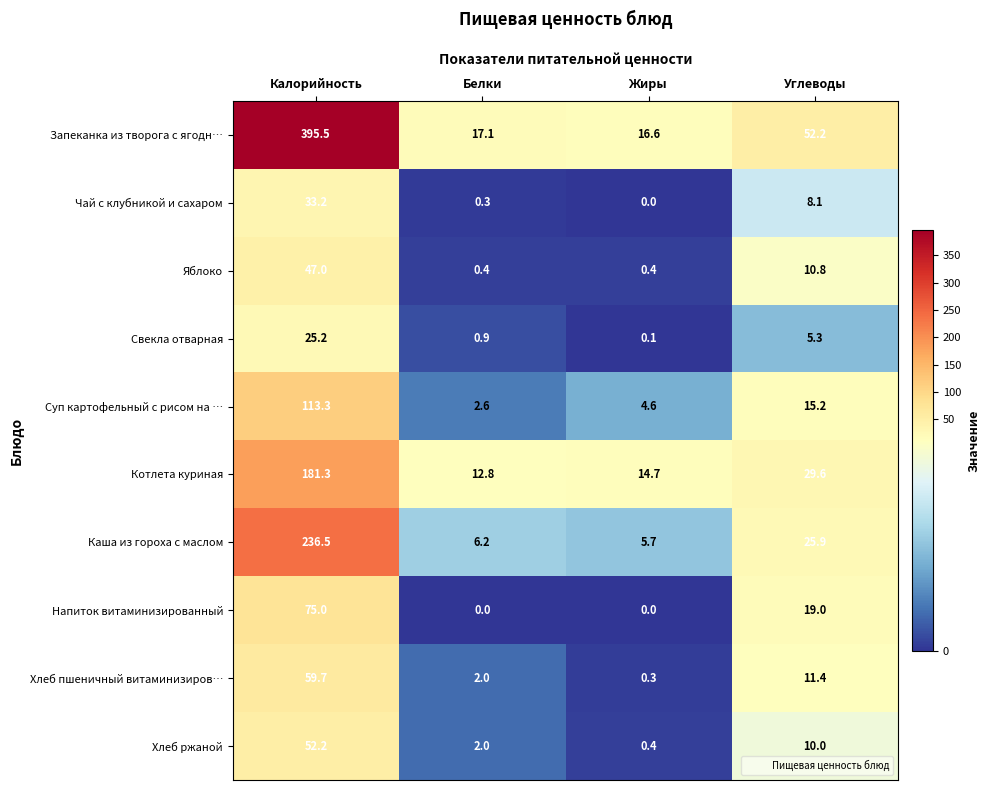

How many values in the Запеканка из творога с ягодн… series exceed 52?

2